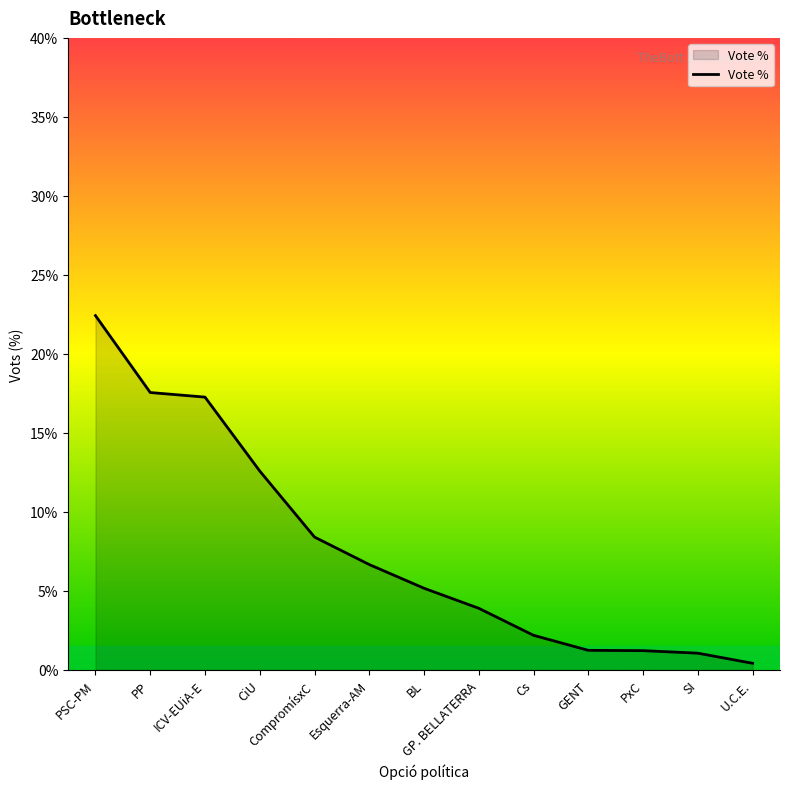

What is the average value?

7.7